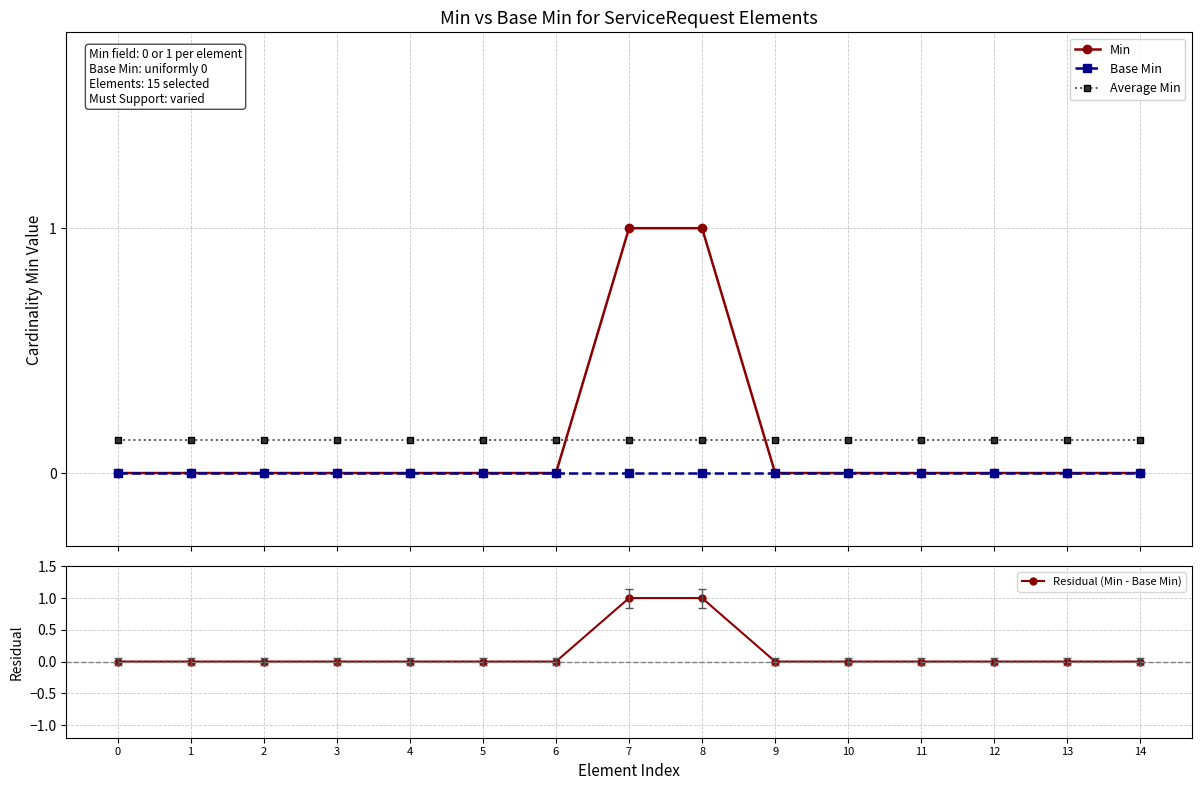

Is it true that Base Min equals 0.0 at 6?

True